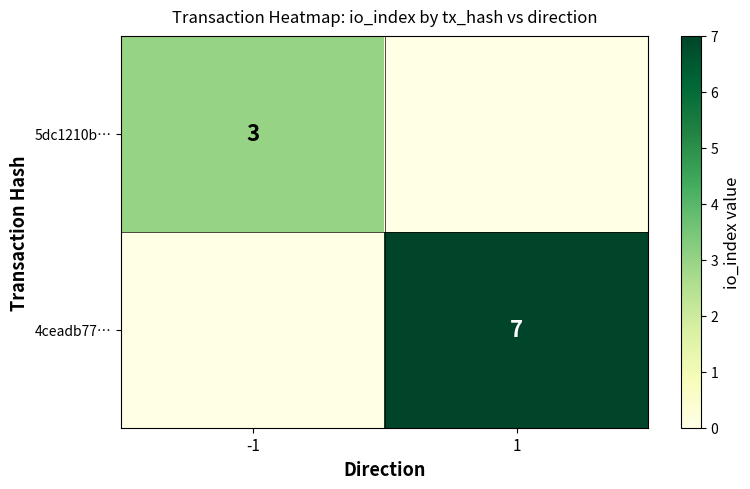

The 4ceadb77… series shows 4 at 1. True or false?

False